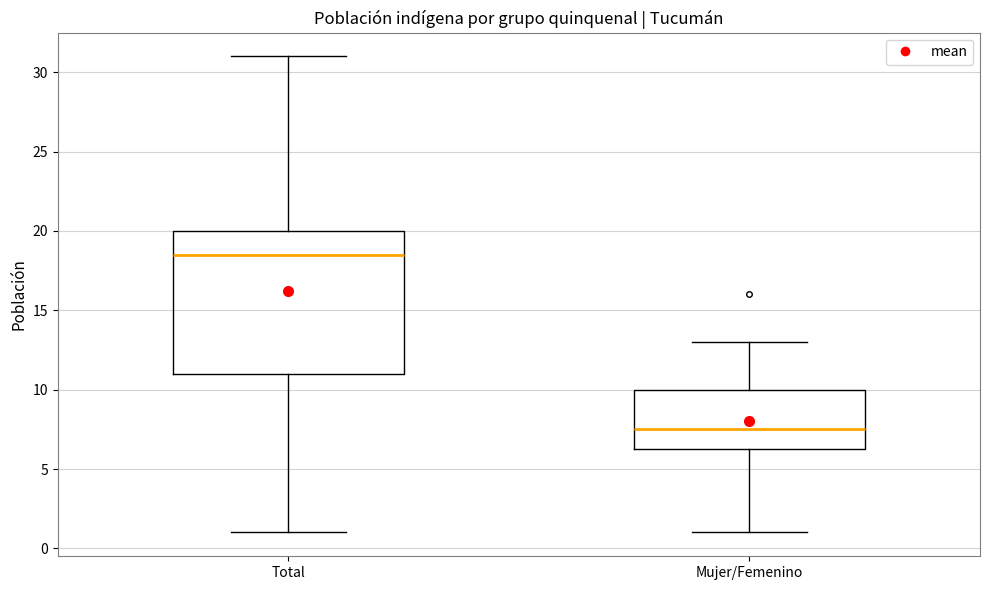

Reading left to right, transcribe this box plot: for each box, give where its median line is, the range the box spans, and where its two whiskers end, as read against the y-axis. The values are not printed on the chart, so give them approximately, as read against the axis.

Total: median 18.5, box 11.0 to 20.0, whiskers 1.0 to 31.0
Mujer/Femenino: median 7.5, box 6.5 to 10.0, whiskers 1.0 to 13.0